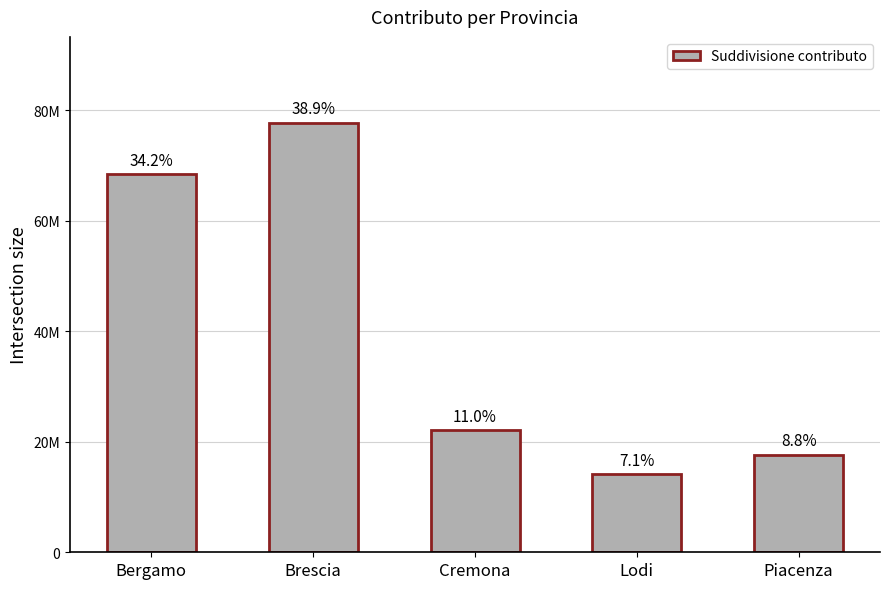

What is the difference between the values at Piacenza and Brescia?

60107300.0